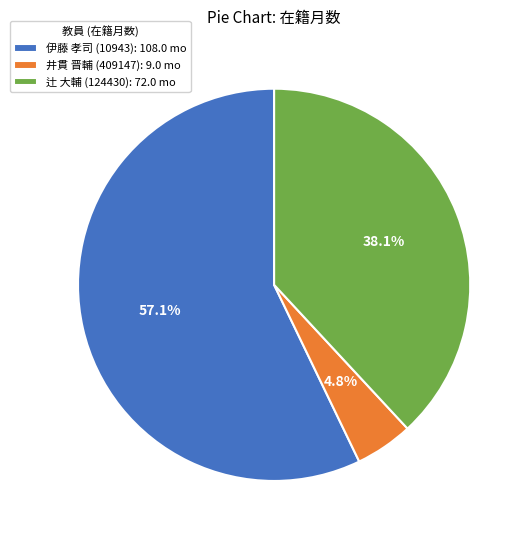

How many slices are in this pie chart?

3